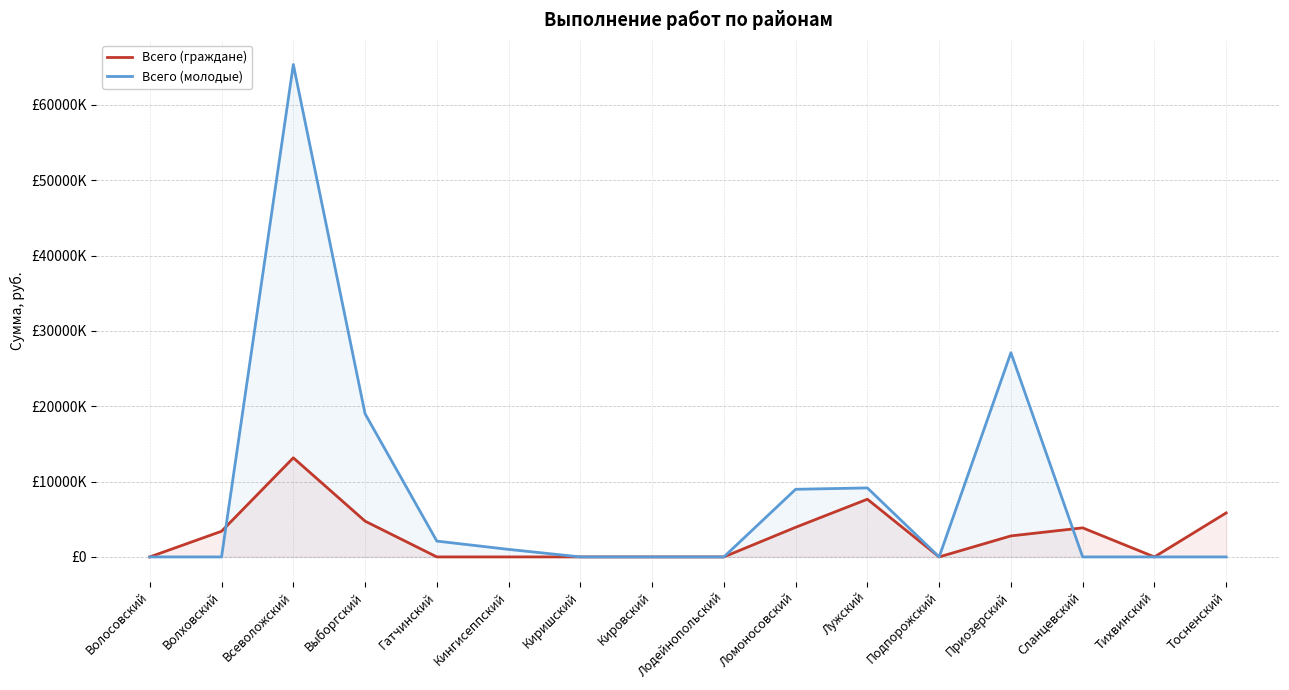

The value of Всего (молодые) at Волосовский is 0.0. True or false?

True